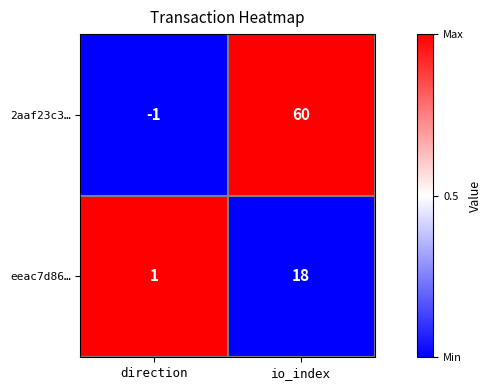

At io_index, list the series in order from smallest to largest.

eeac7d86…, 2aaf23c3…